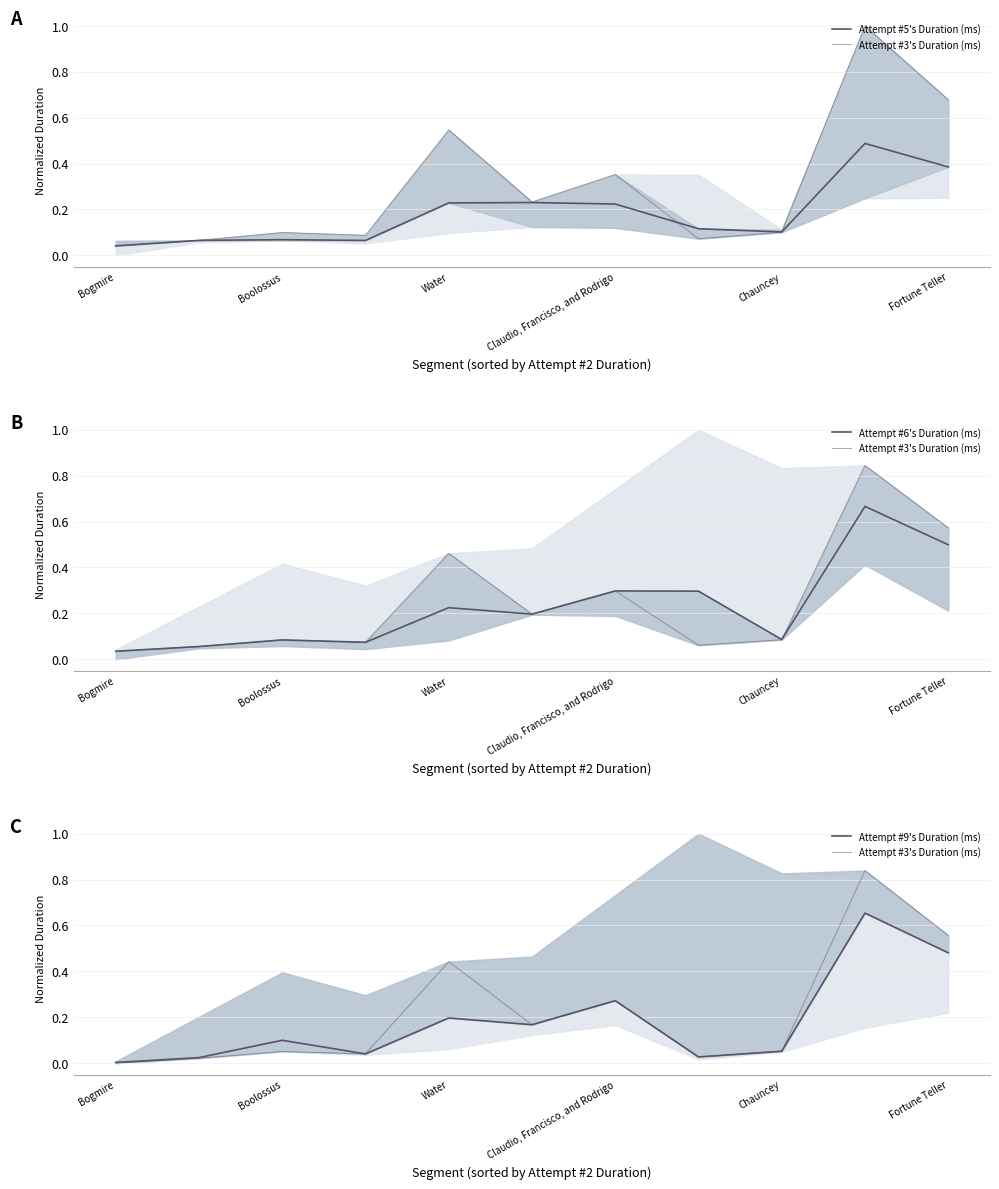

What position from the right is Fortune Teller?

1